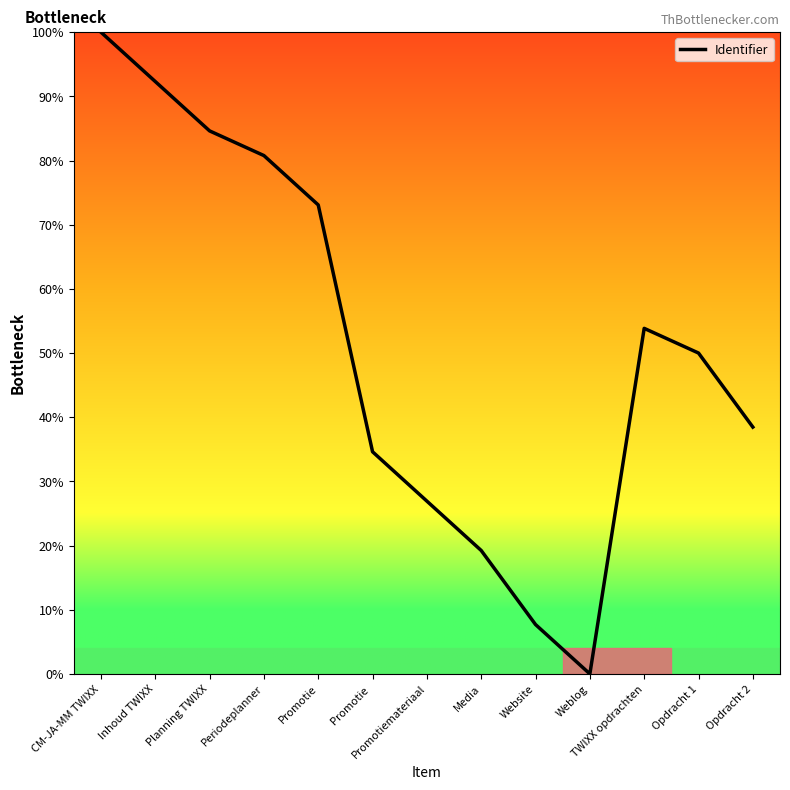

Where is the first local maximum?

TWIXX opdrachten